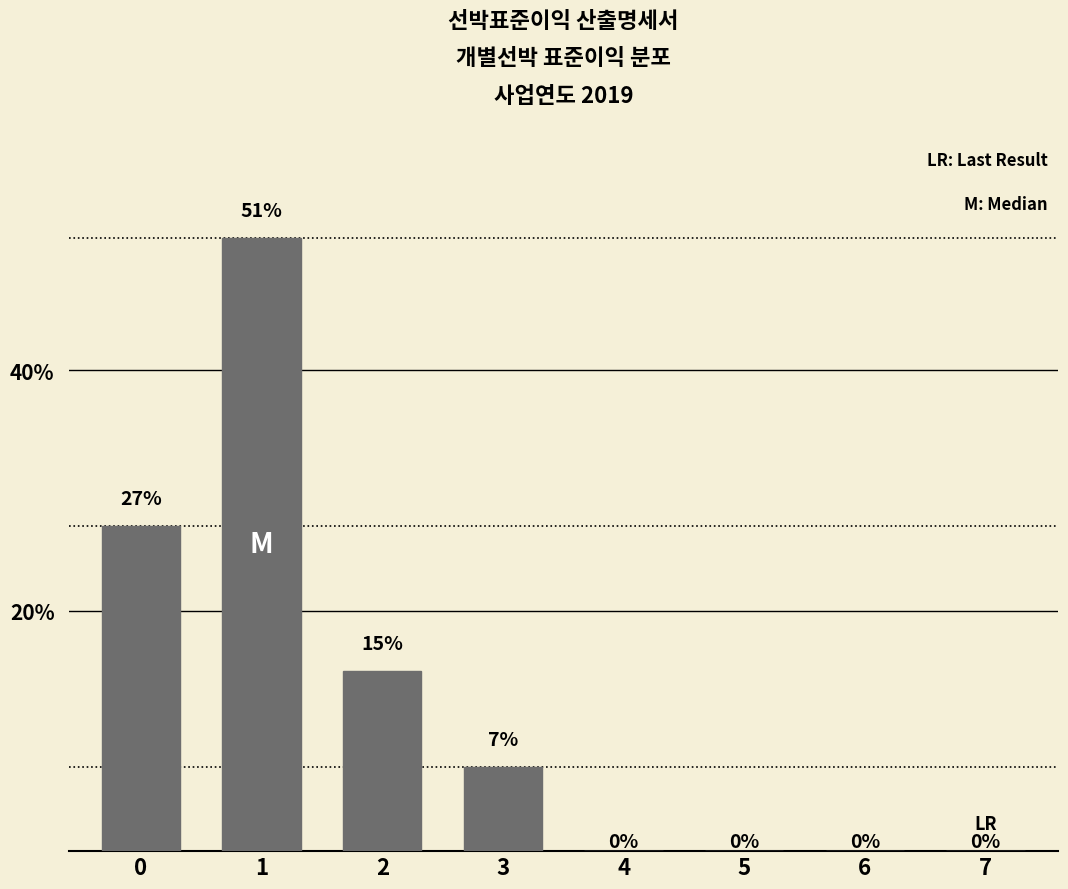

What is the sum of the values at 3 and 2?

22